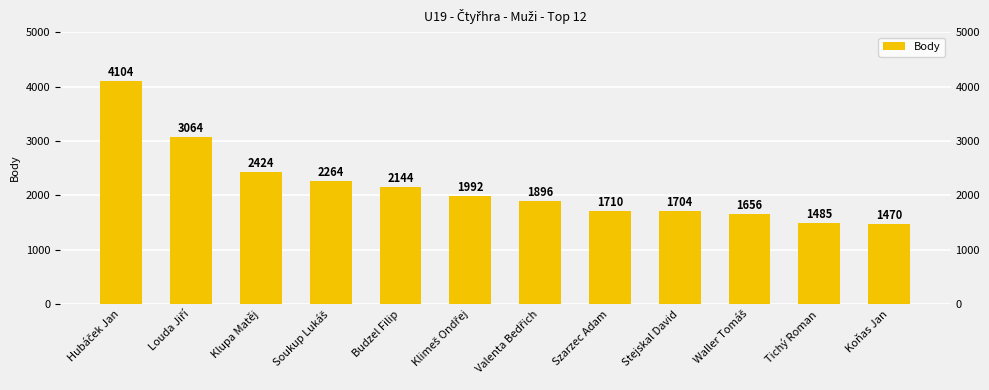

Rank the categories by value from lowest to highest.

Koňas Jan, Tichý Roman, Waller Tomáš, Stejskal David, Szarzec Adam, Valenta Bedřich, Klimeš Ondřej, Budzel Filip, Soukup Lukáš, Klupa Matěj, Louda Jiří, Hubáček Jan